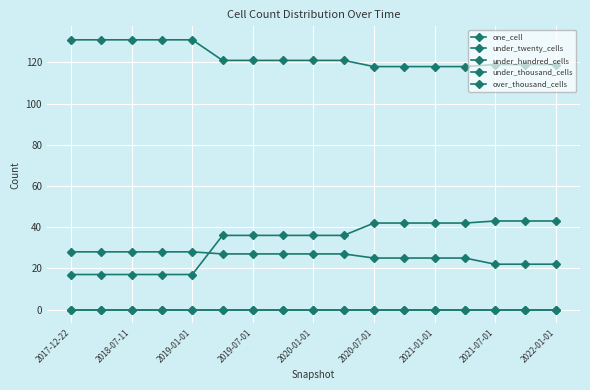

Does the chart have visible grid lines?

Yes